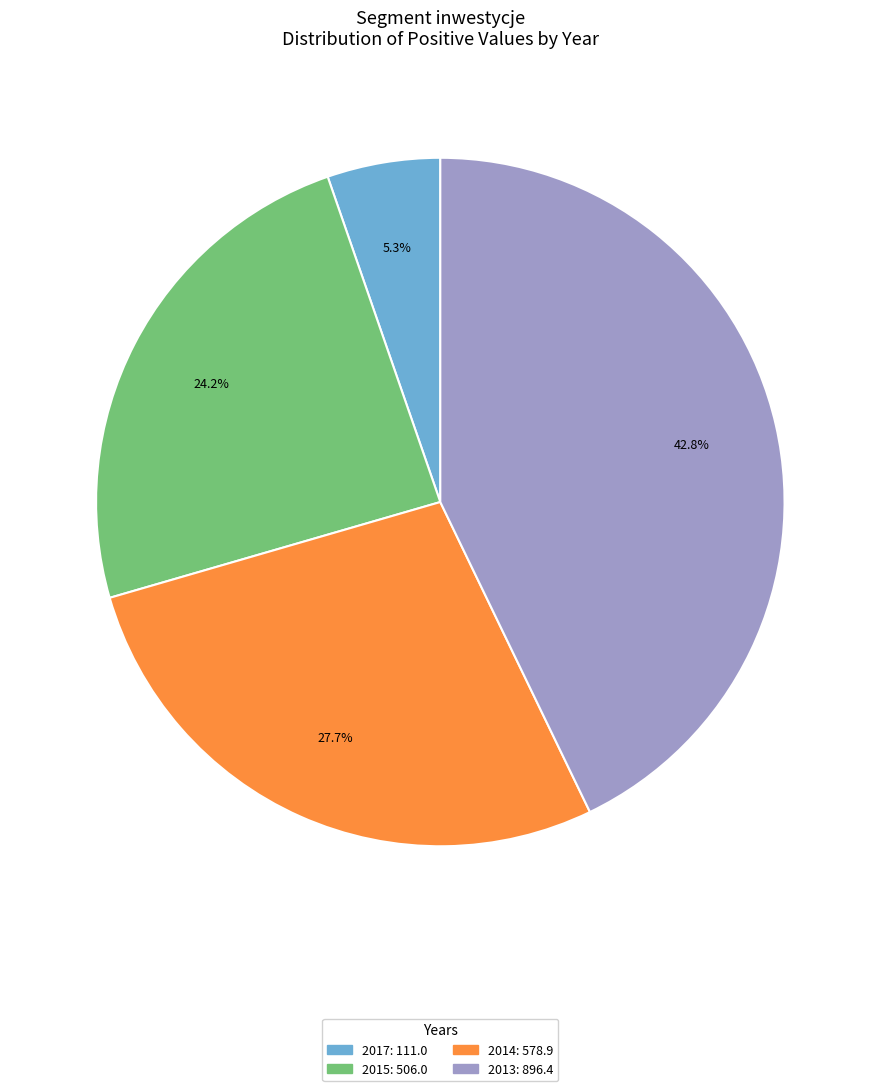

What is the smallest slice in the pie chart?

2017